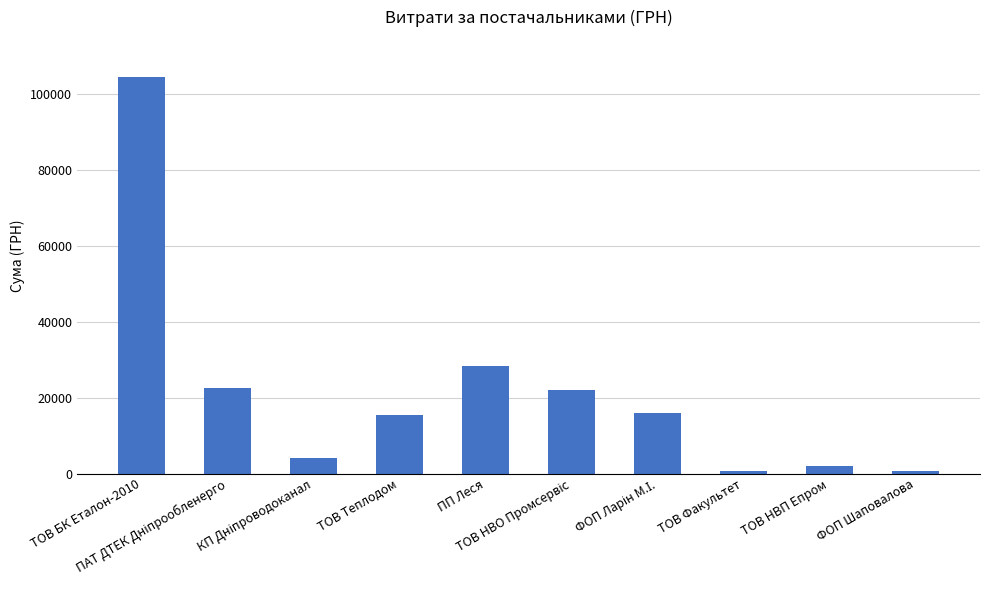

What is the greatest value displayed?

104400.0